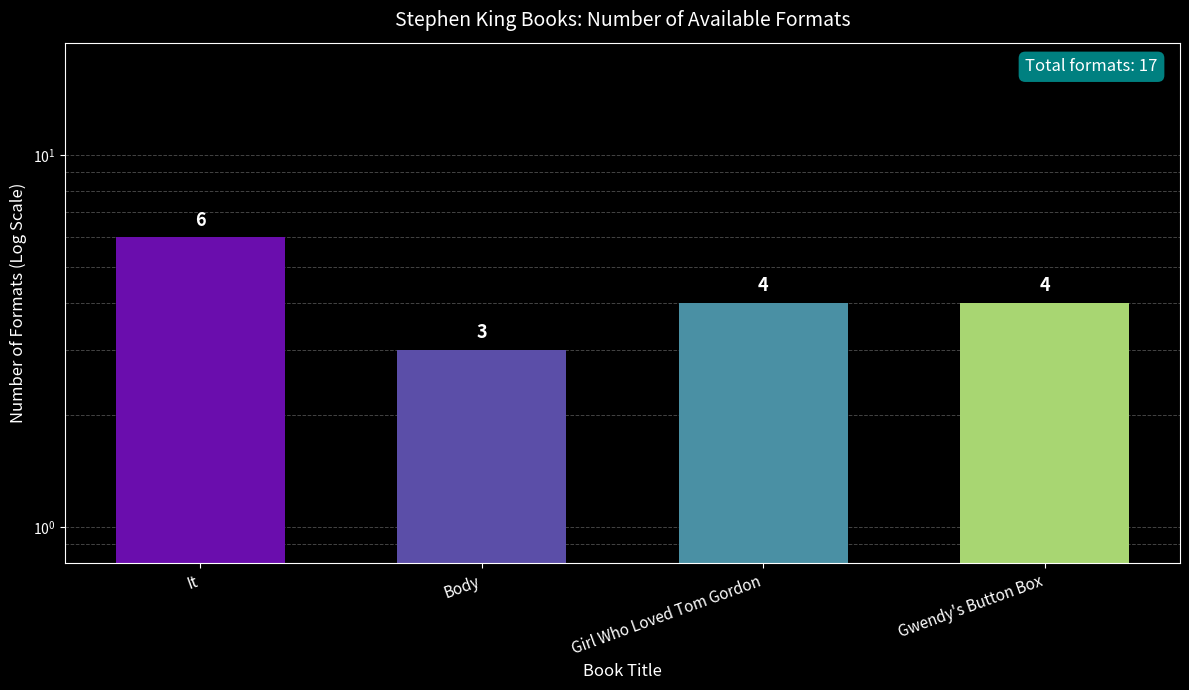

Count the number of categories in the chart.

4